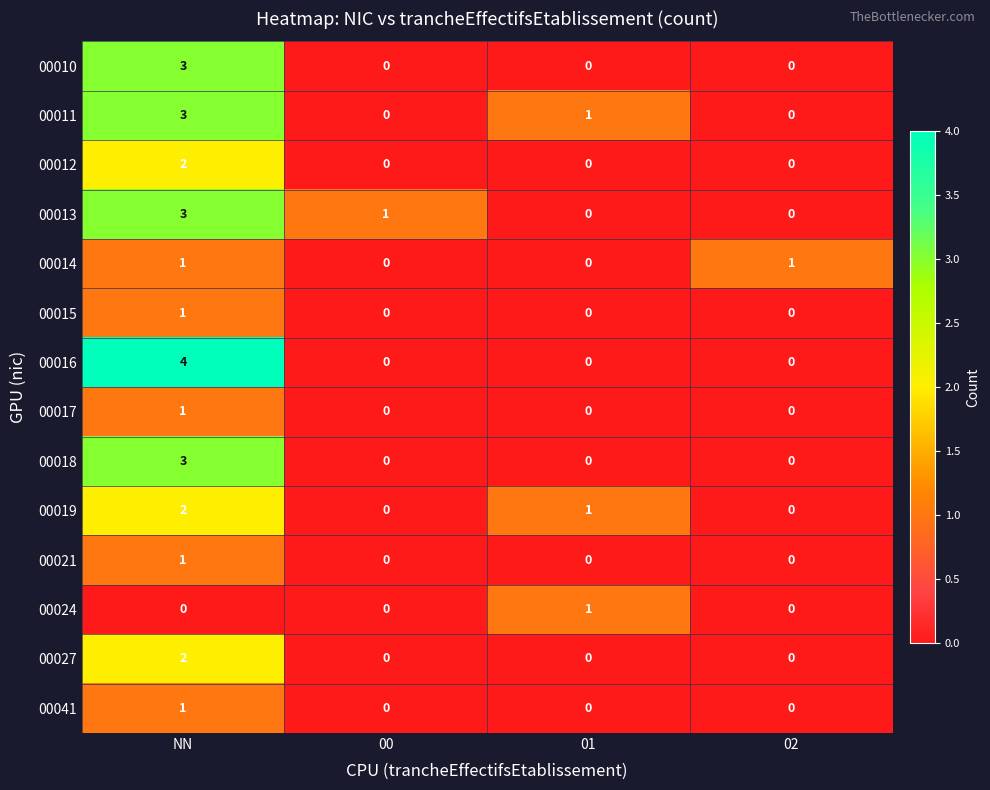

What is the greatest value displayed?

4